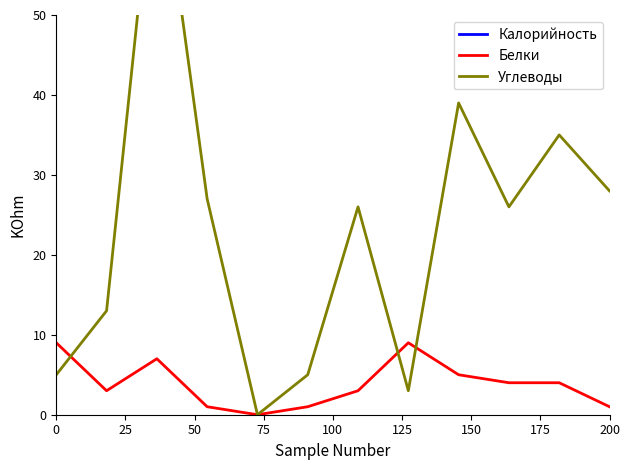

What is the difference between the highest and lowest values at 200?

113